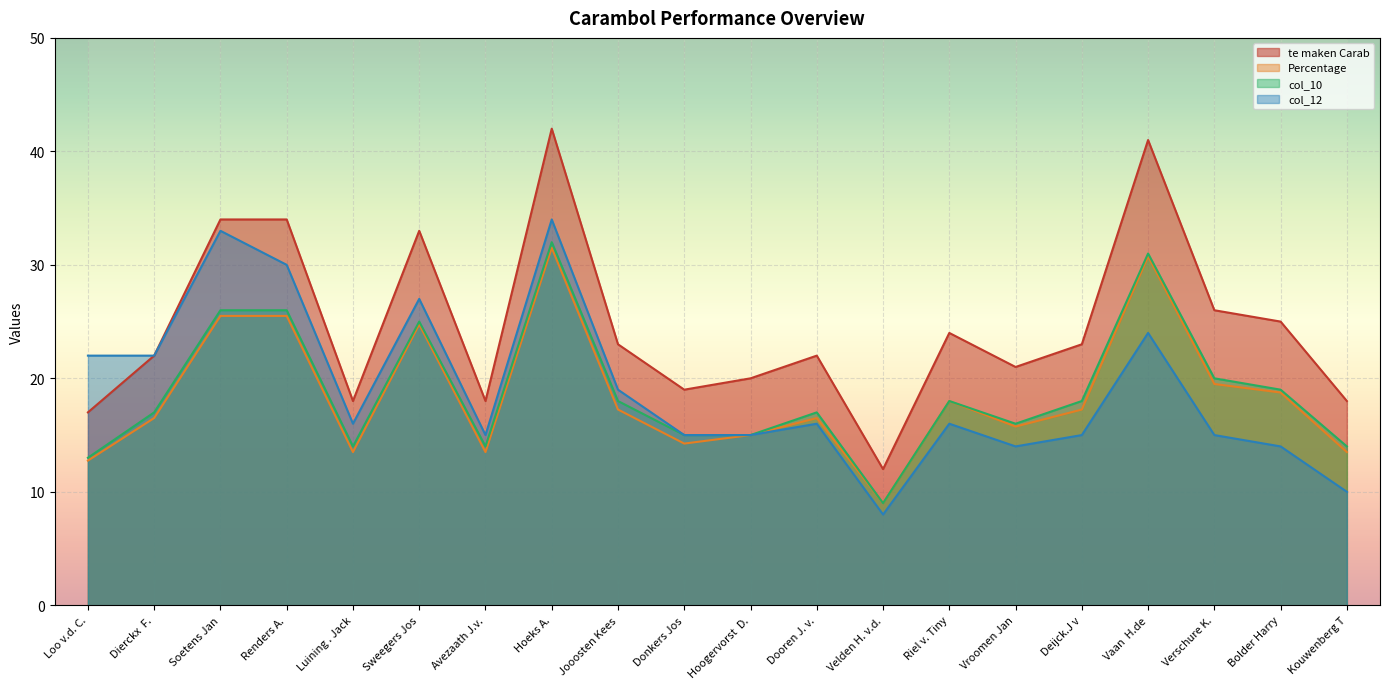

Which series has the largest range (max minus min)?

te maken Carab